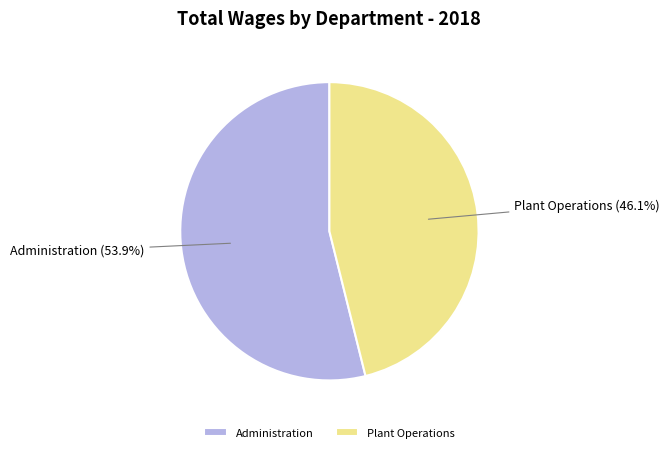

What percentage is the Plant Operations slice, to the nearest percent?

46%